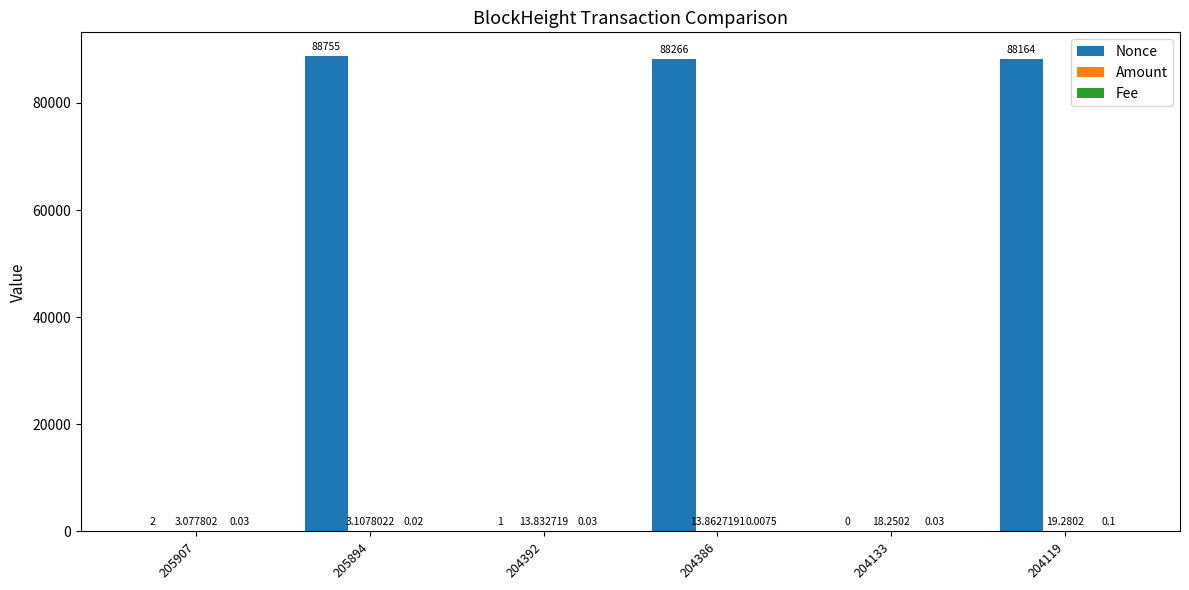

How many data points does each series have?

6